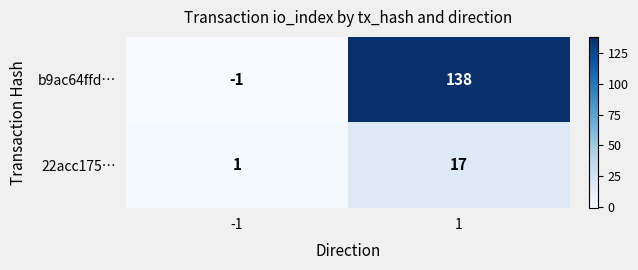

Is the value of 22acc175… at -1 greater than the value of b9ac64ffd… at -1?

Yes